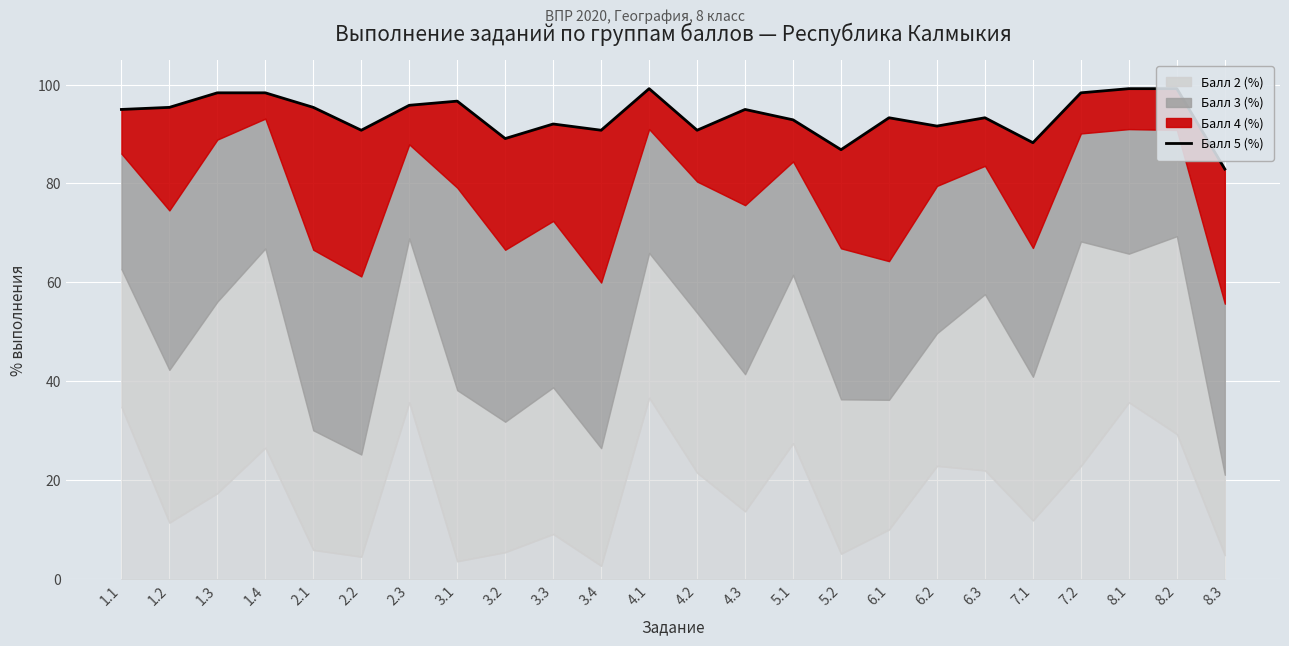

How many data points are less than 94?

12